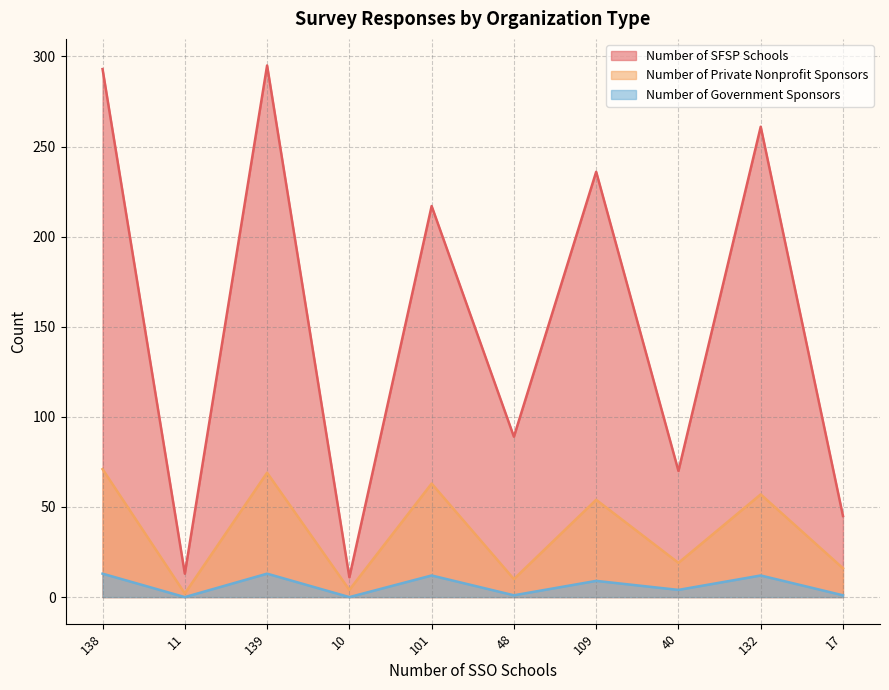

At how many categories does at least one series exceed 20?

8